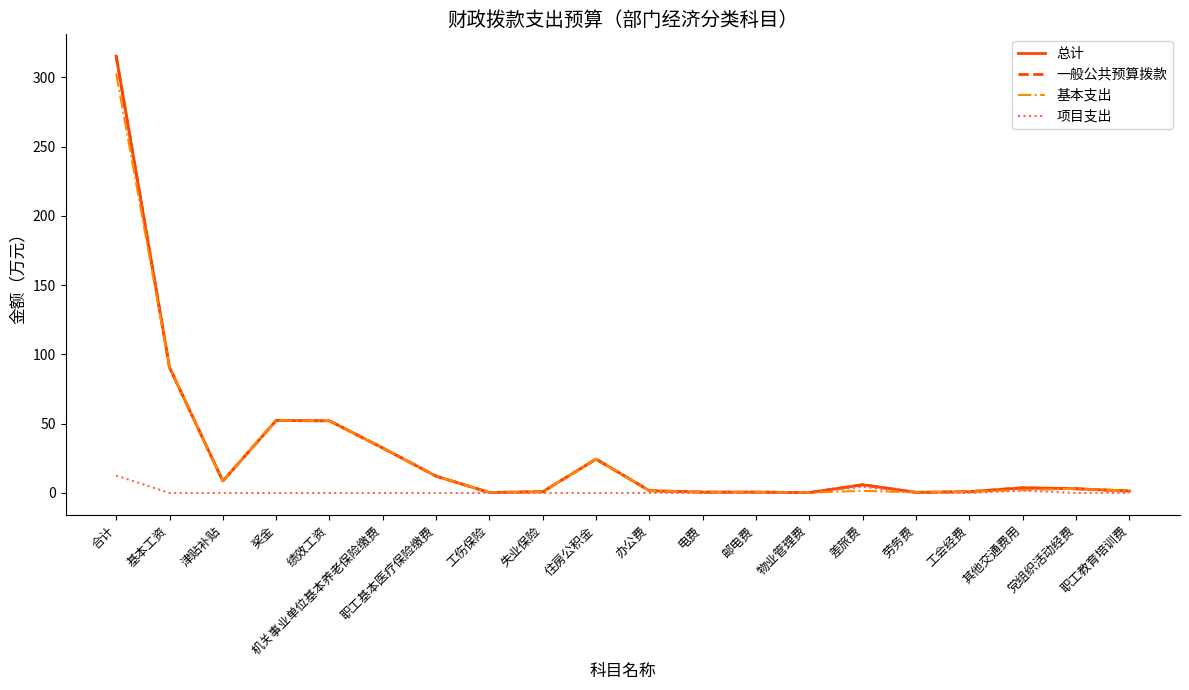

Where is 基本支出 nearest to the value 151?

基本工资